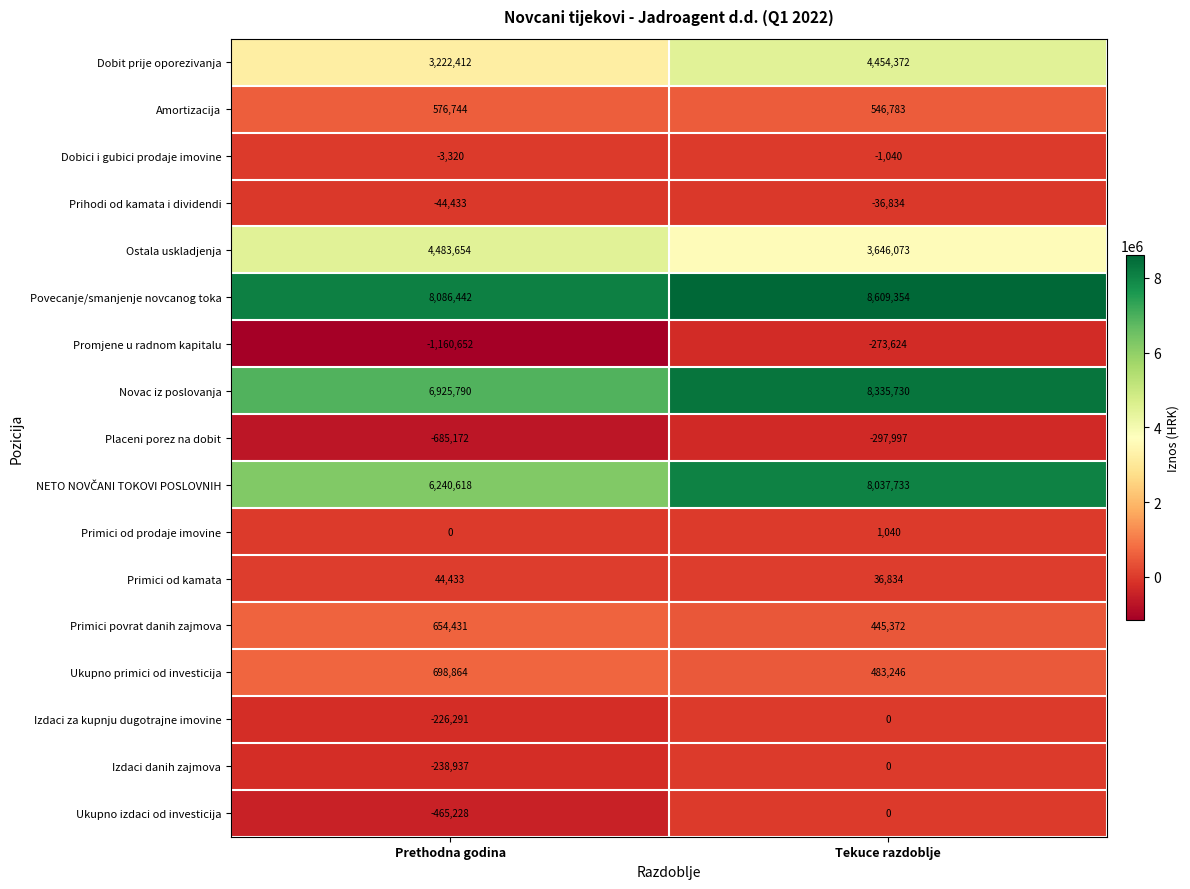

What is the difference between the maximum and minimum values in the Primici od kamata series?

7599